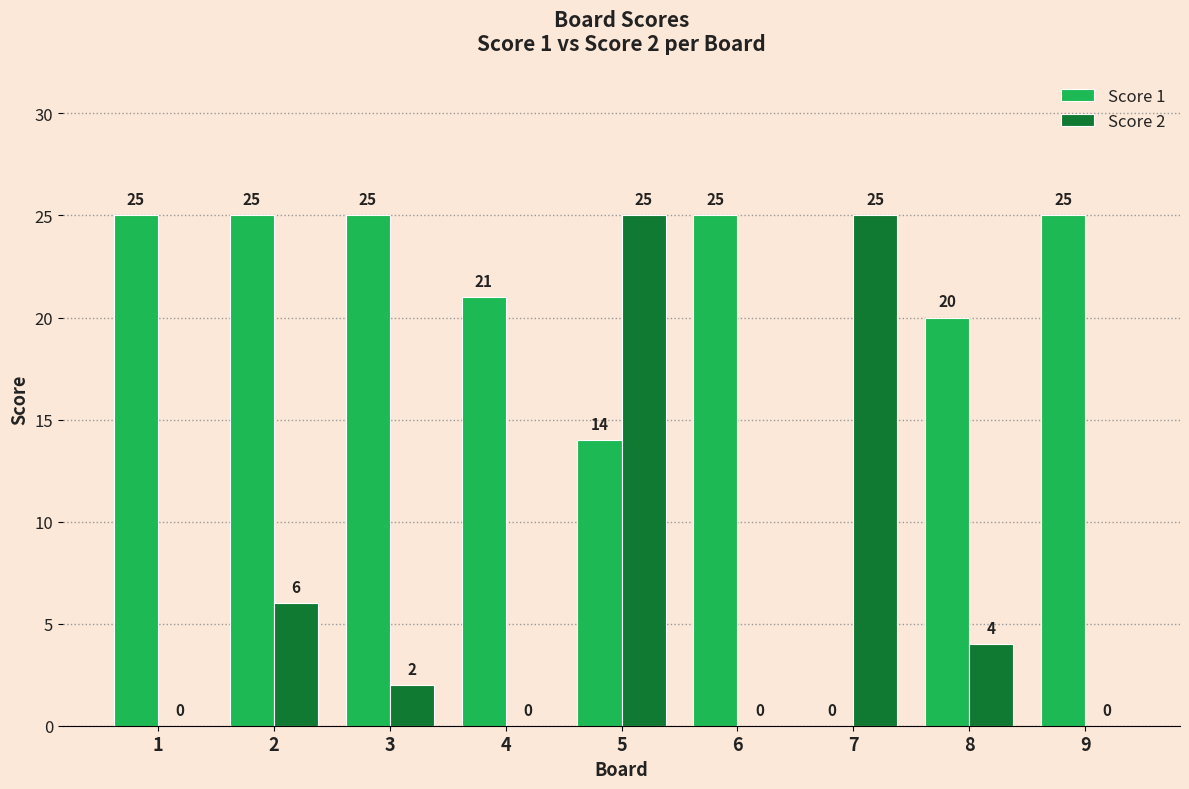

The Score 2 series shows 1 at 3. True or false?

False